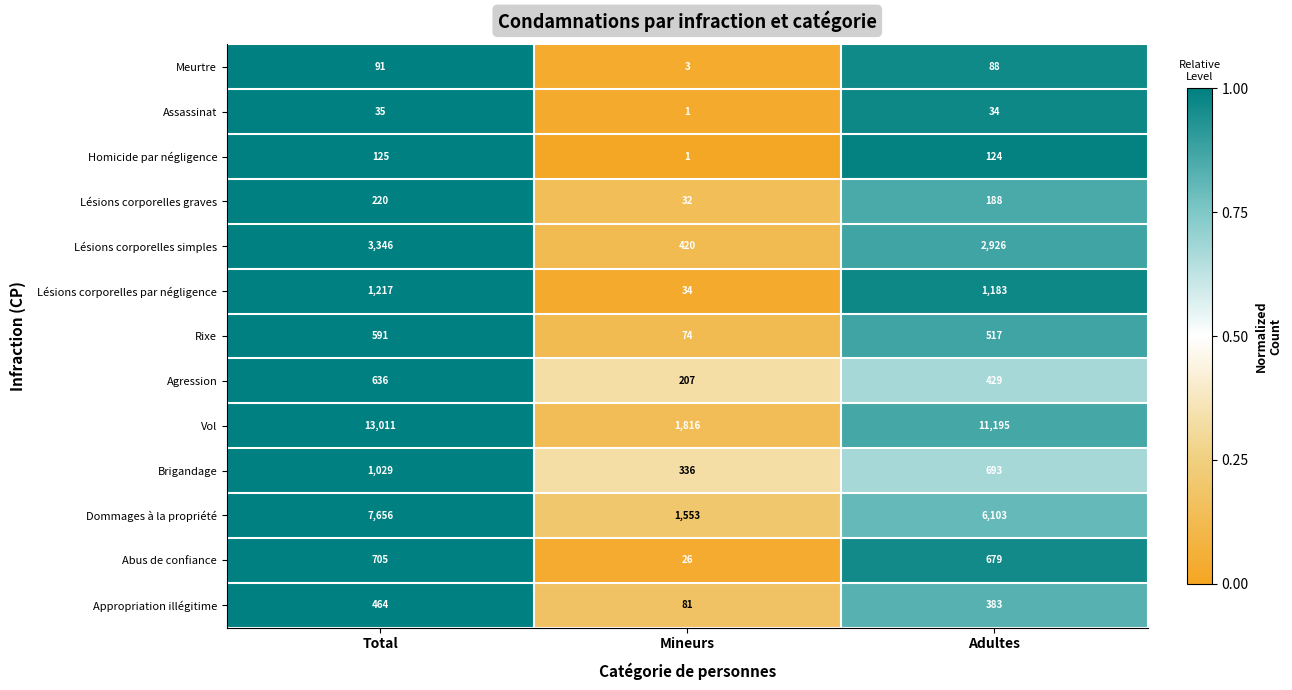

True or false: Dommages à la propriété has a value of 8964 at Adultes.

False